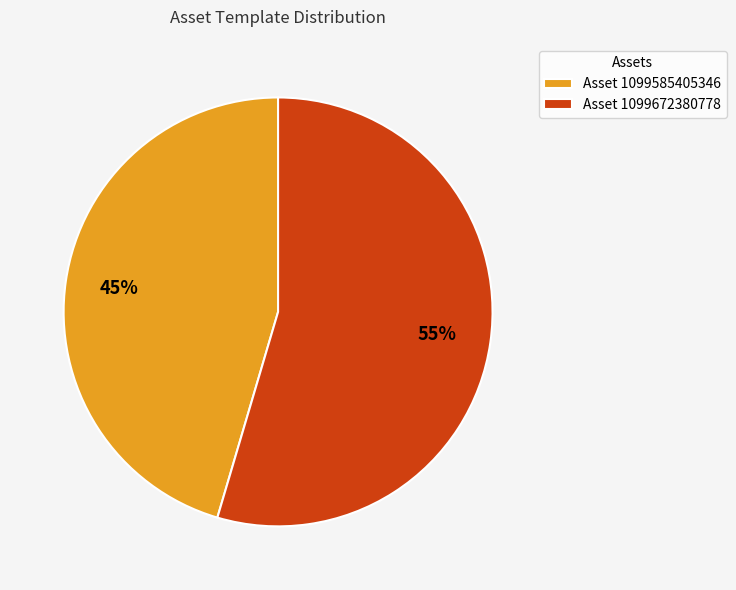

To the nearest percent, what is the average slice percentage?

50%